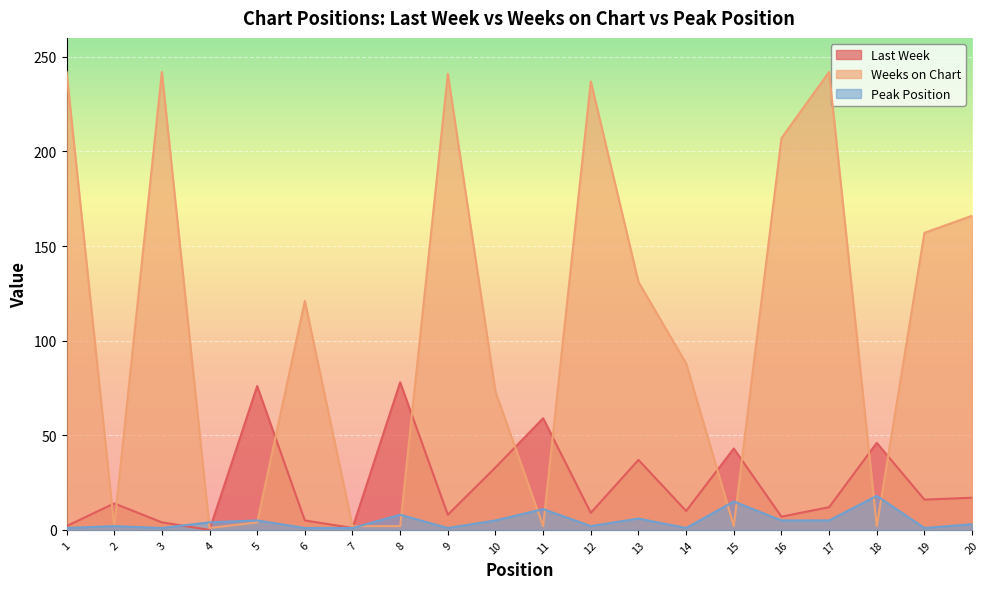

What is the spread (max minus min) of values at 14?

87